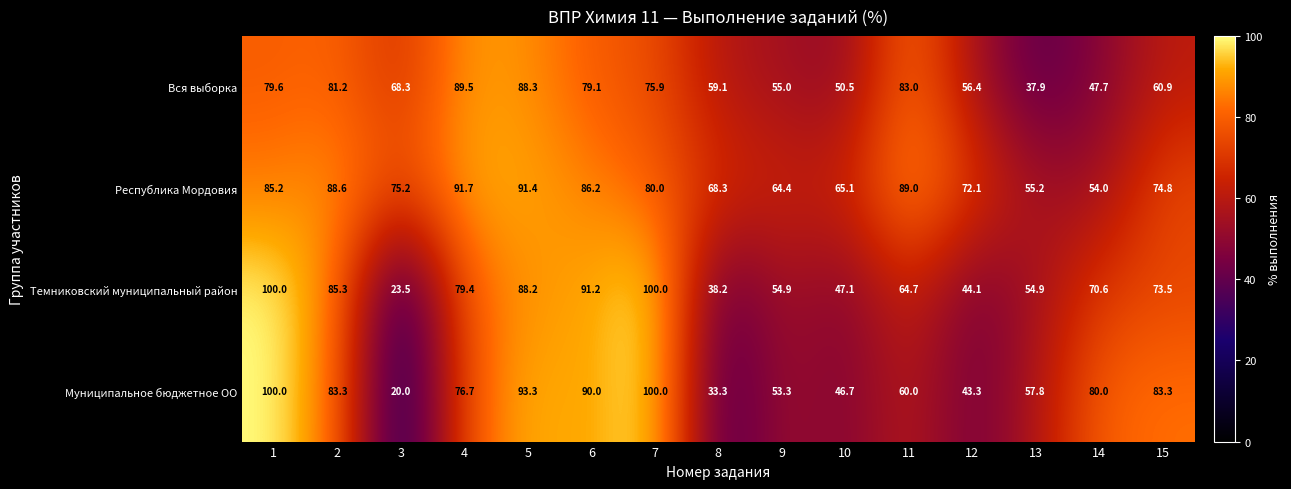

Between 1 and 3, which series saw the biggest shift?

Муниципальное бюджетное ОО